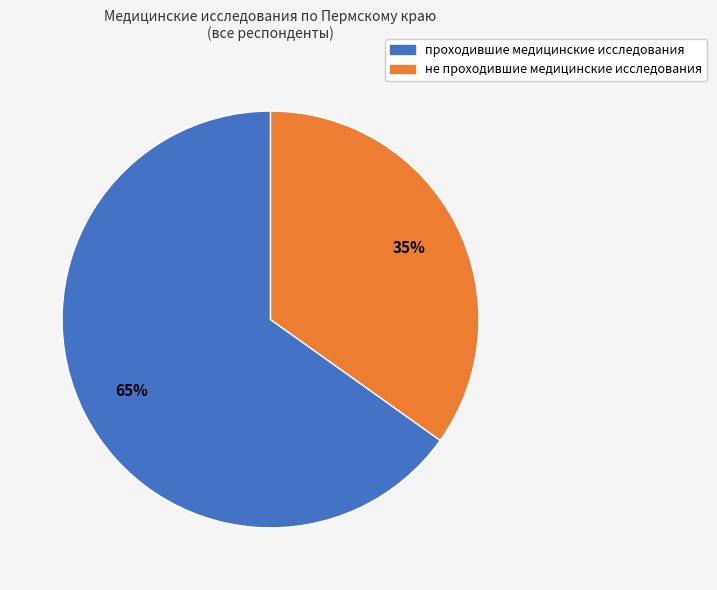

Which slice is the largest?

проходившие медицинские исследования